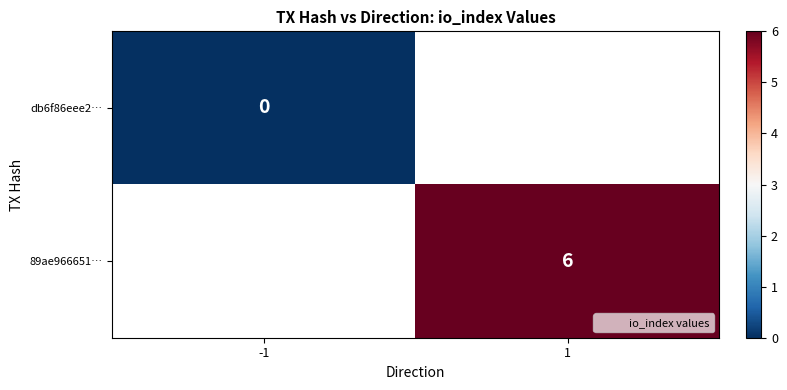

The 89ae966651… series shows 2 at 1. True or false?

False